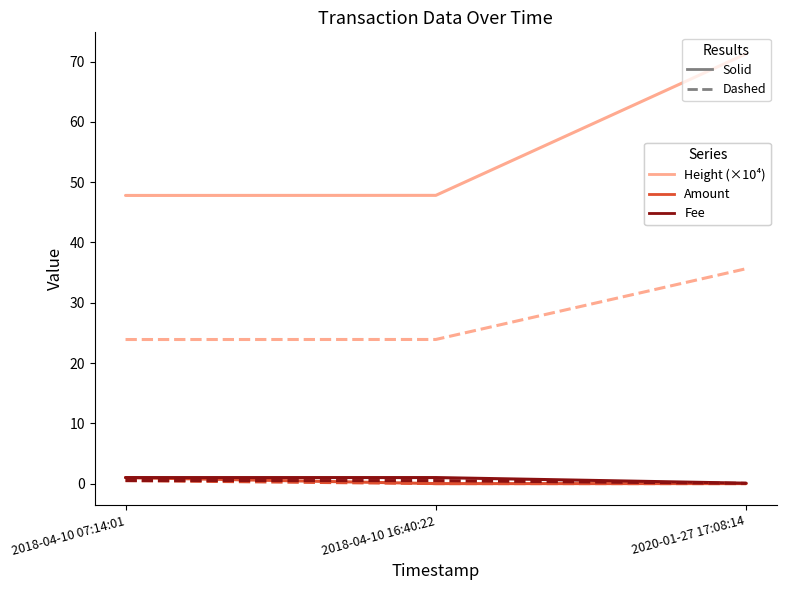

What is the maximum value shown in the chart?

71.3